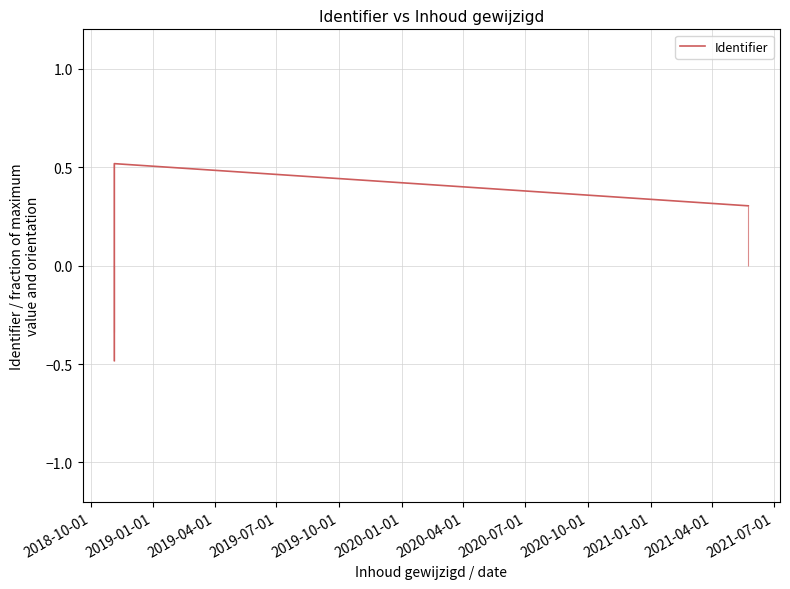

What is the minimum value for Identifier?

-0.5